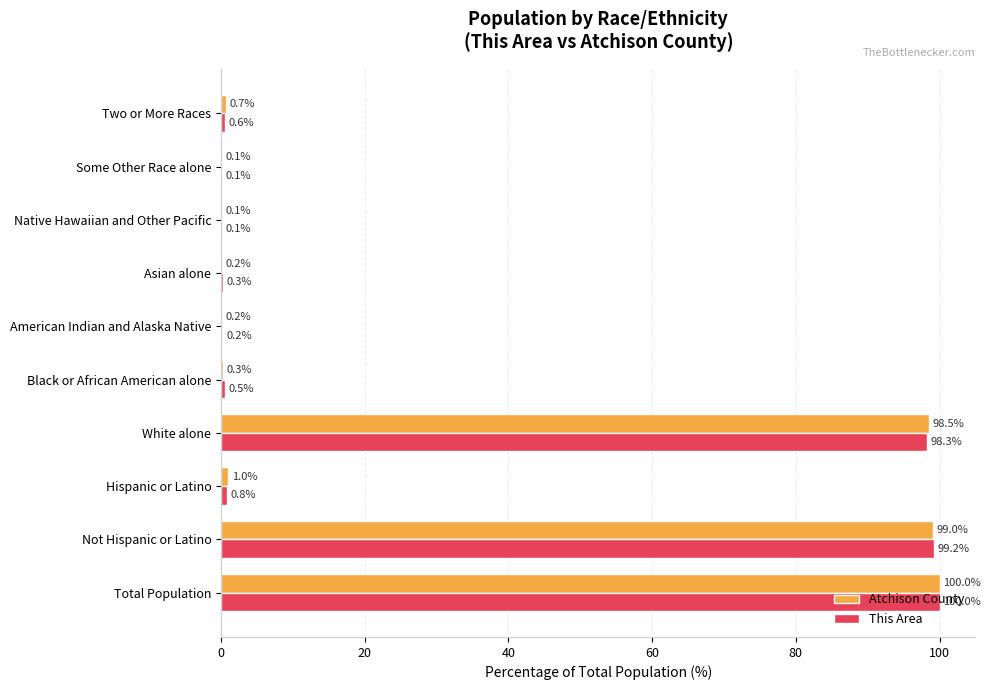

What is the greatest value displayed?

100.0